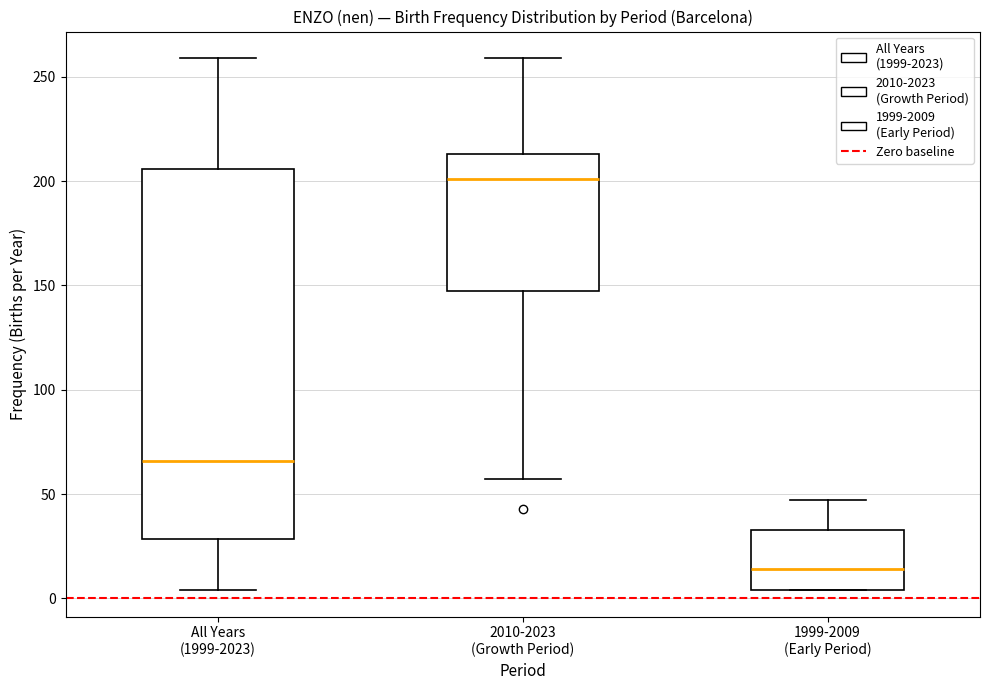

Reading left to right, transcribe this box plot: for each box, give where its median line is, the range the box spans, and where its two whiskers end, as read against the y-axis. The values are not printed on the chart, so give them approximately, as read against the axis.

All Years (1999-2023): median 65, box 30 to 205, whiskers 5 to 260
2010-2023 (Growth Period): median 200, box 150 to 215, whiskers 55 to 260
1999-2009 (Early Period): median 15, box 5 to 35, whiskers 5 to 45